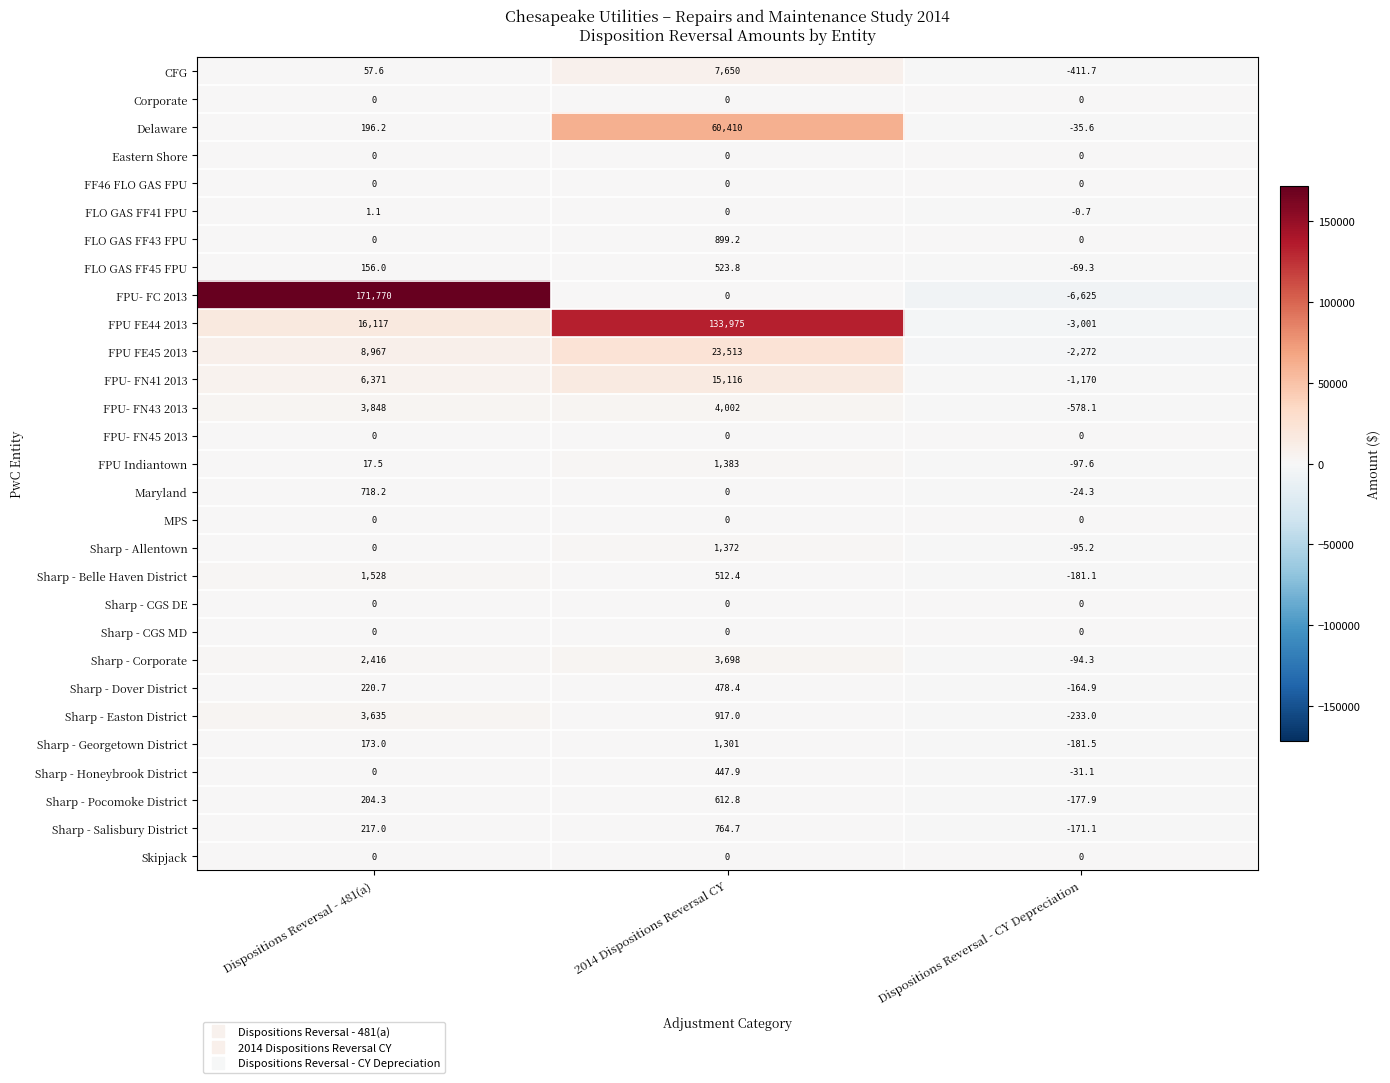

Rank the categories by FPU- FN43 2013 value from lowest to highest.

Dispositions Reversal - CY Depreciation, Dispositions Reversal - 481(a), 2014 Dispositions Reversal CY